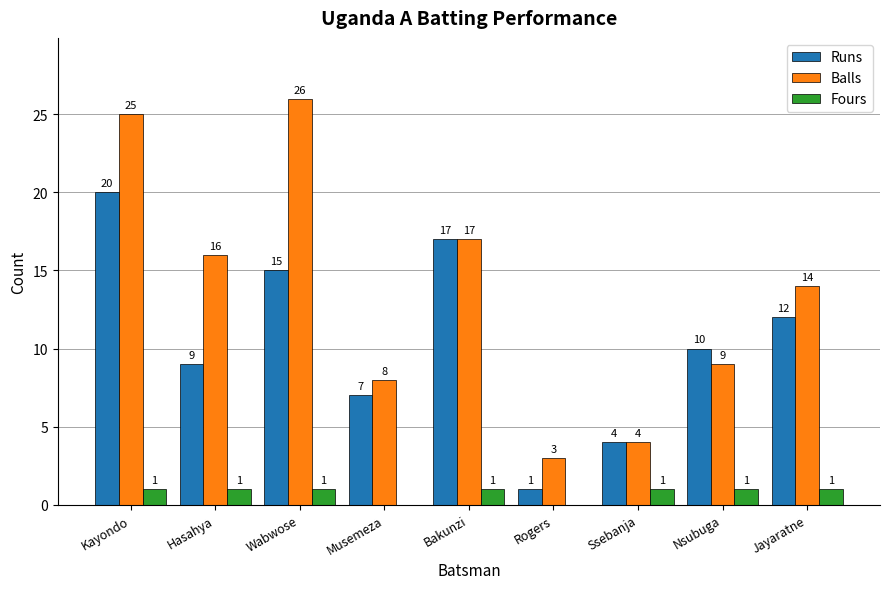

The Fours series shows 1 at Rogers. True or false?

False